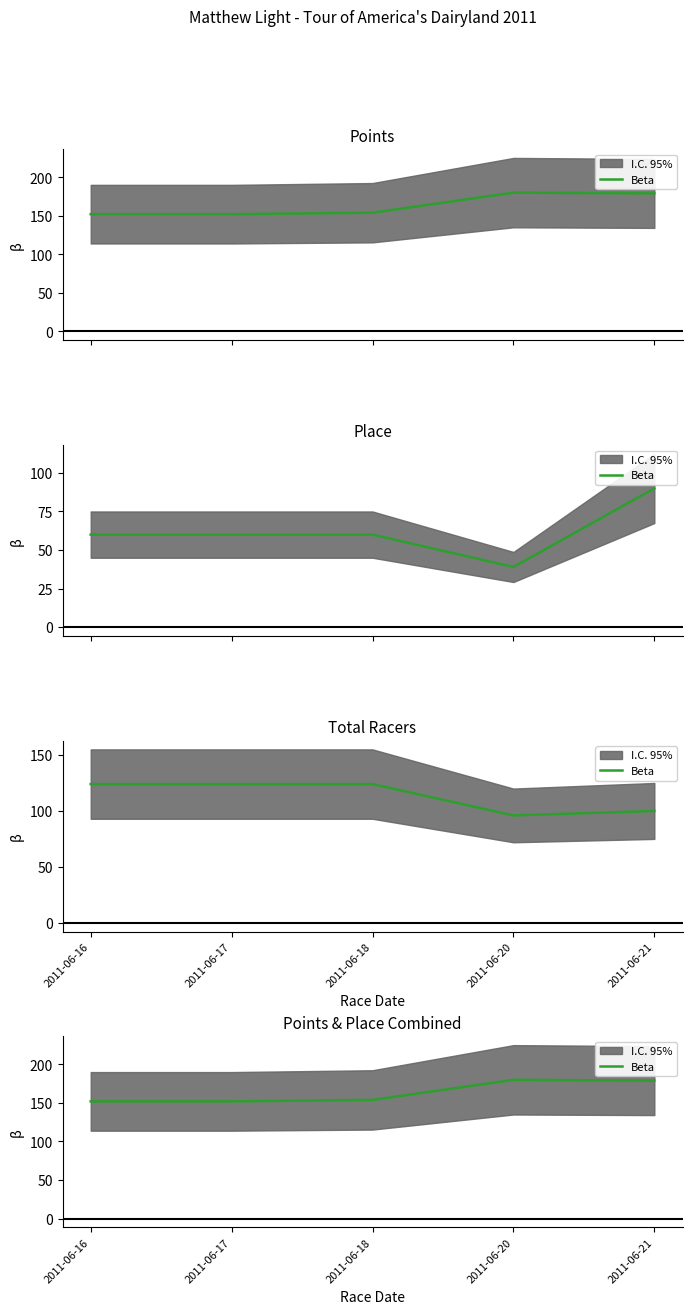

Is it true that the value at 2011-06-20 is 180.0?

True